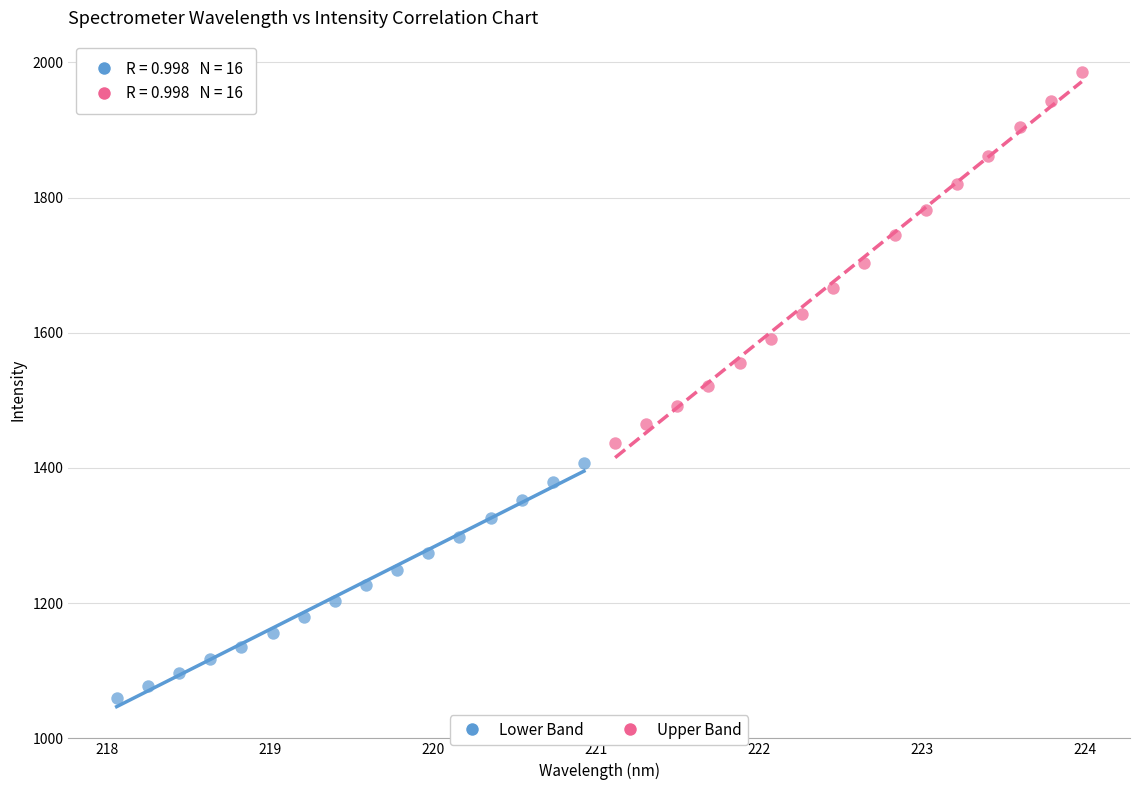

Which series contains the lowest Y value?

Lower Band